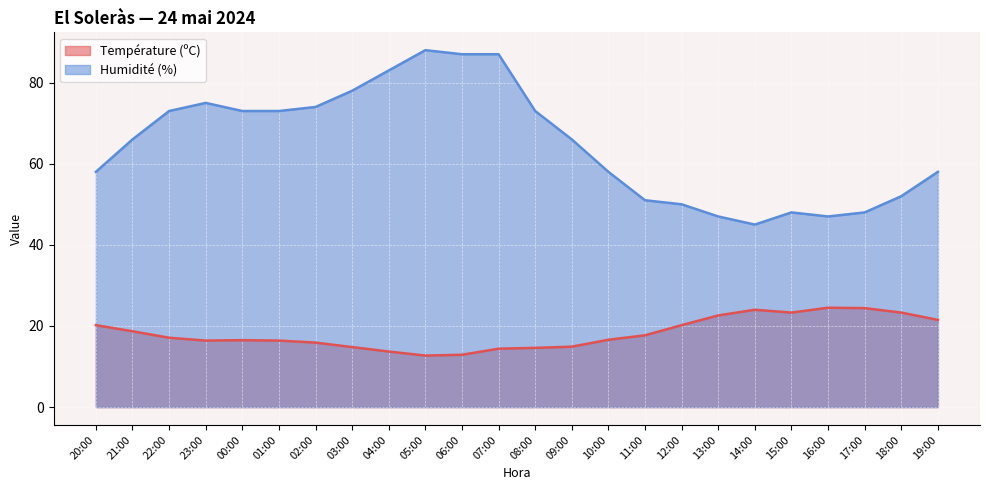

What is the approximate value of Température (ºC) at 17:00?

24.4